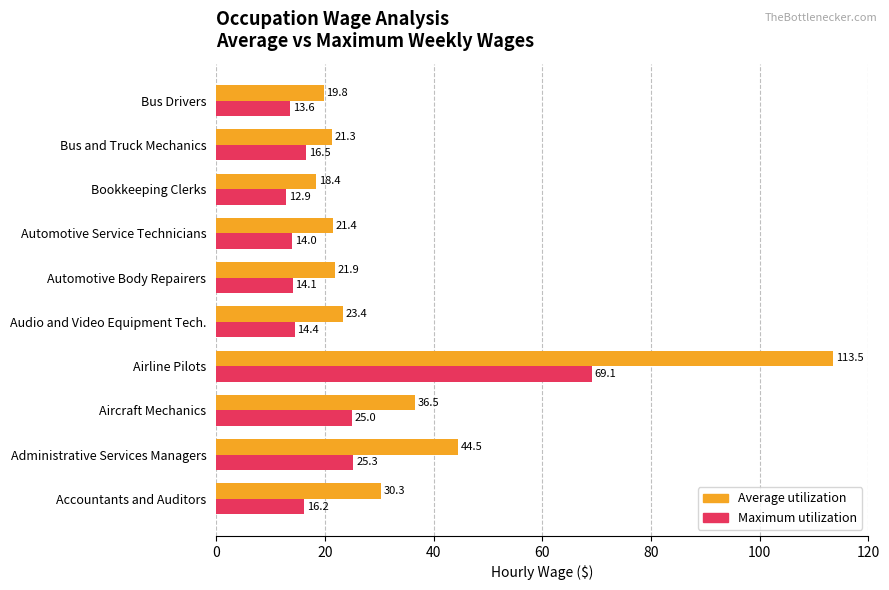

At which category is the sum across all series the highest?

Airline Pilots